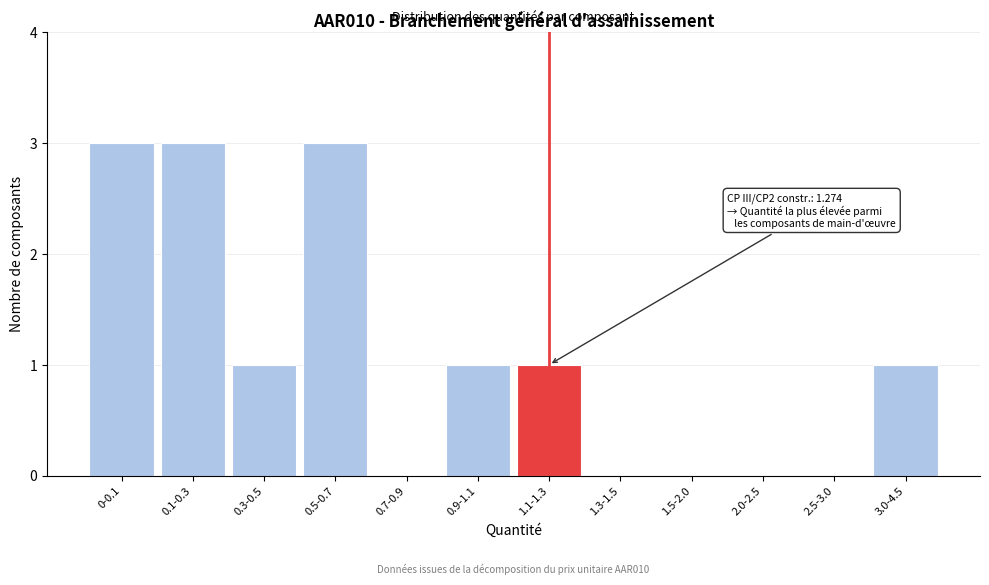

Reading left to right, transcribe all the data shown in this chart.

0-0.1=3	0.1-0.3=3	0.3-0.5=1	0.5-0.7=3	0.7-0.9=0	0.9-1.1=1	1.1-1.3=1	1.3-1.5=0	1.5-2.0=0	2.0-2.5=0	2.5-3.0=0	3.0-4.5=1